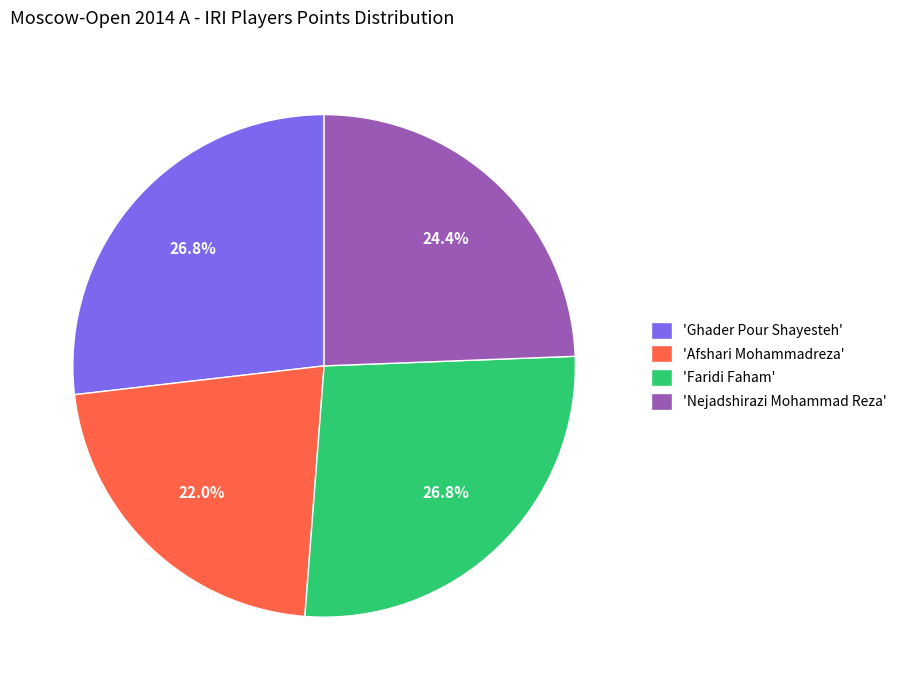

Between 'Nejadshirazi Mohammad Reza' and 'Afshari Mohammadreza', which is larger?

'Nejadshirazi Mohammad Reza'